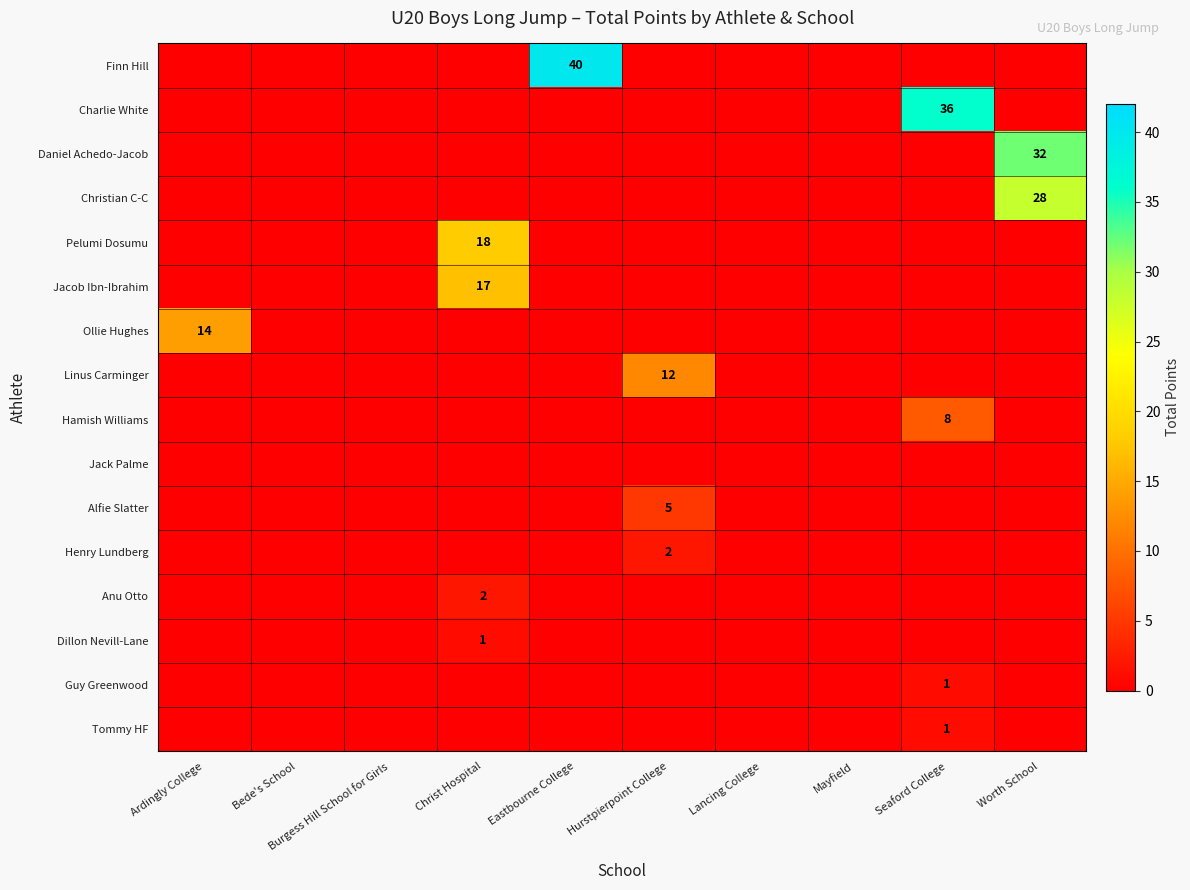

At which category is the sum across all series the highest?

Worth School